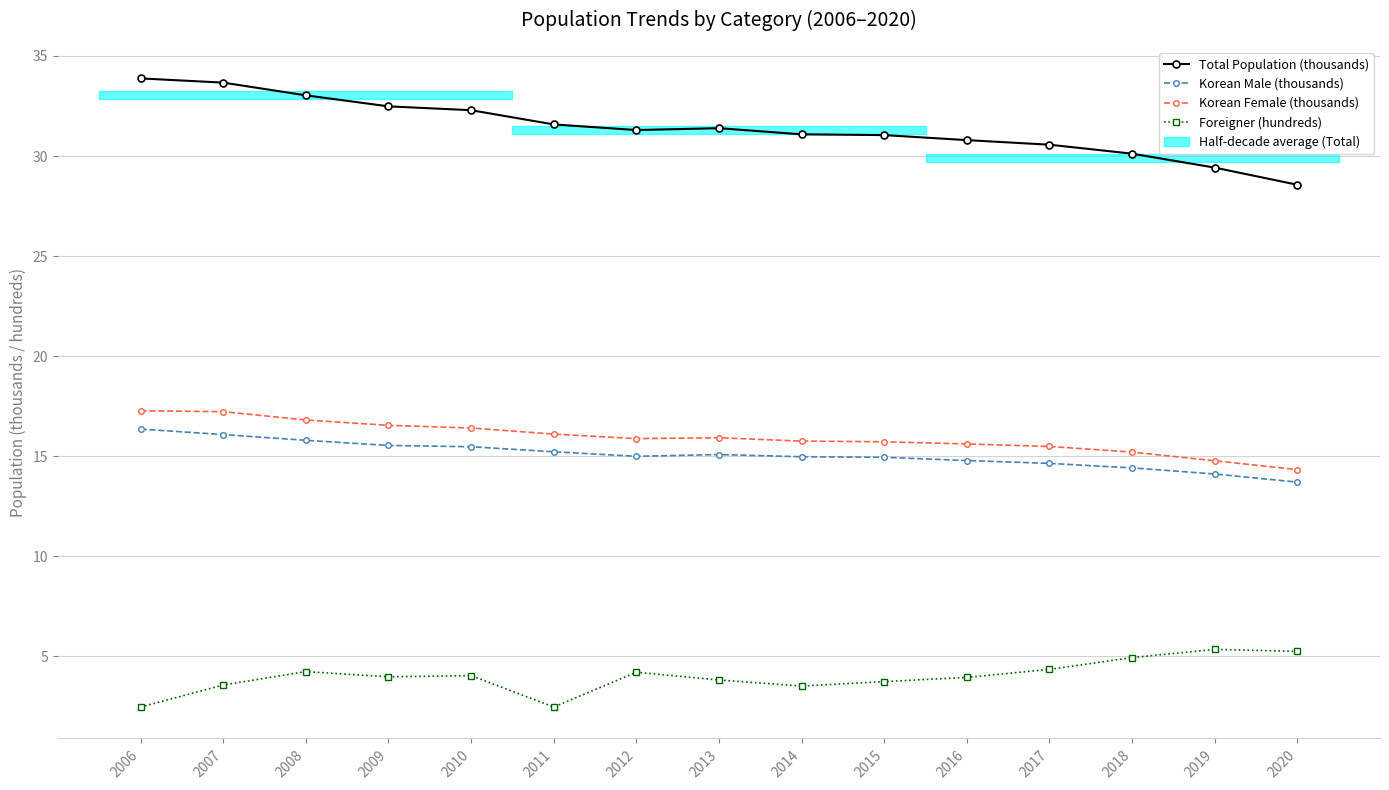

What is the value of the Foreigner (hundreds) point at the 1st from the left?

2.5